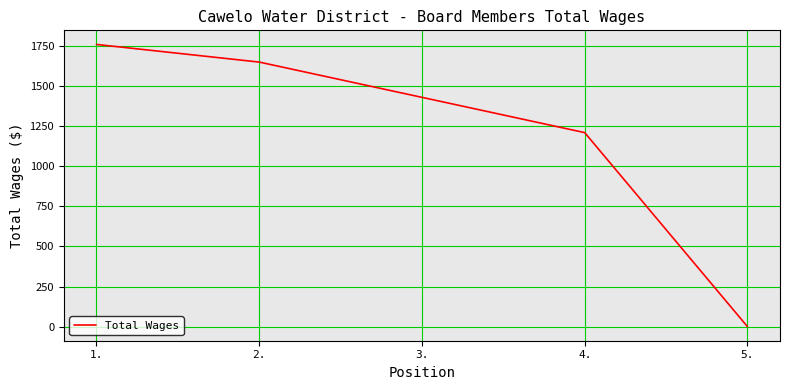

What is the difference between the second highest and second lowest values?

440